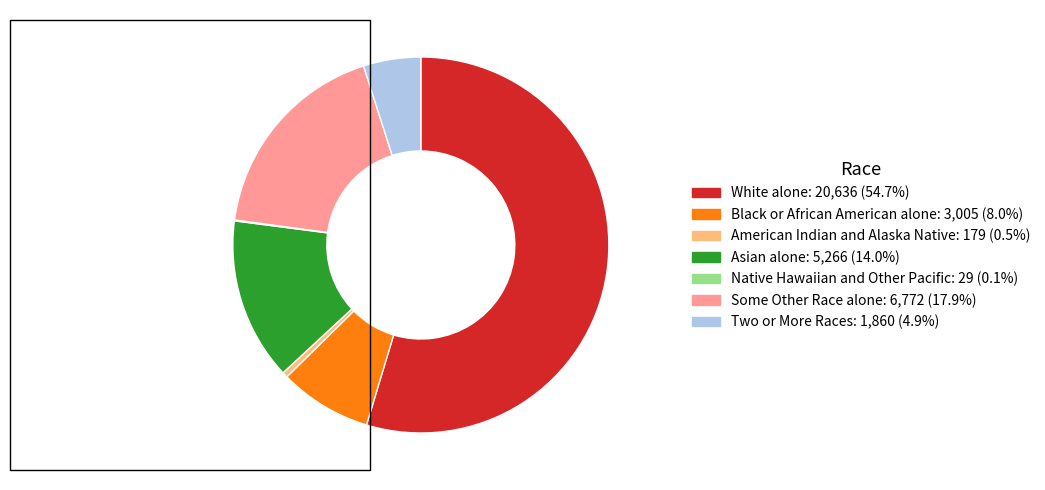

What is the largest slice in the pie chart?

White alone